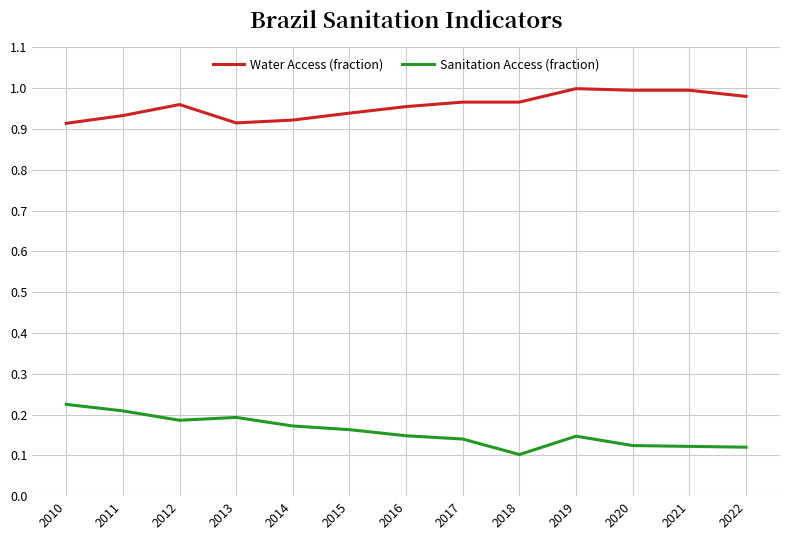

At 2014, list the series in order from smallest to largest.

Sanitation Access (fraction), Water Access (fraction)